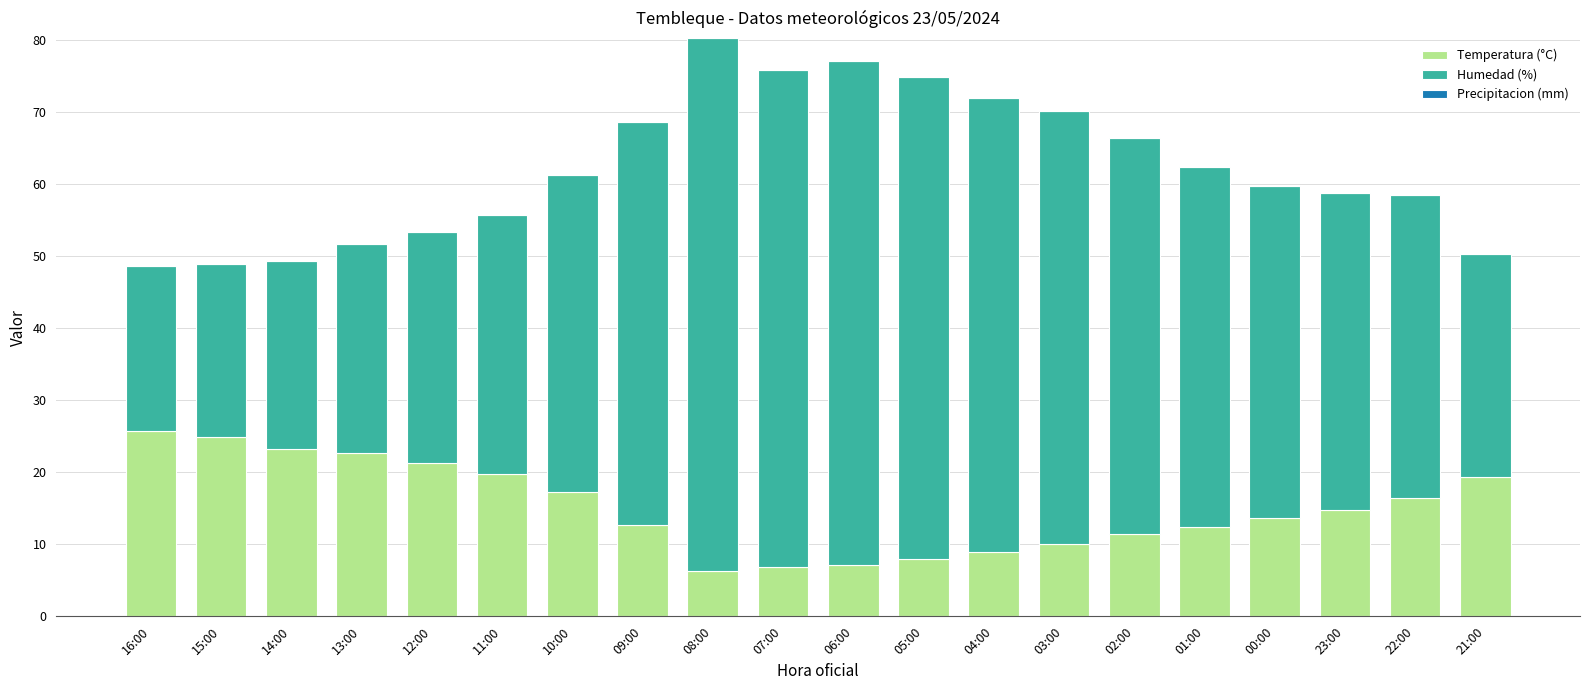

What is the total value across all series at 22:00?

58.5